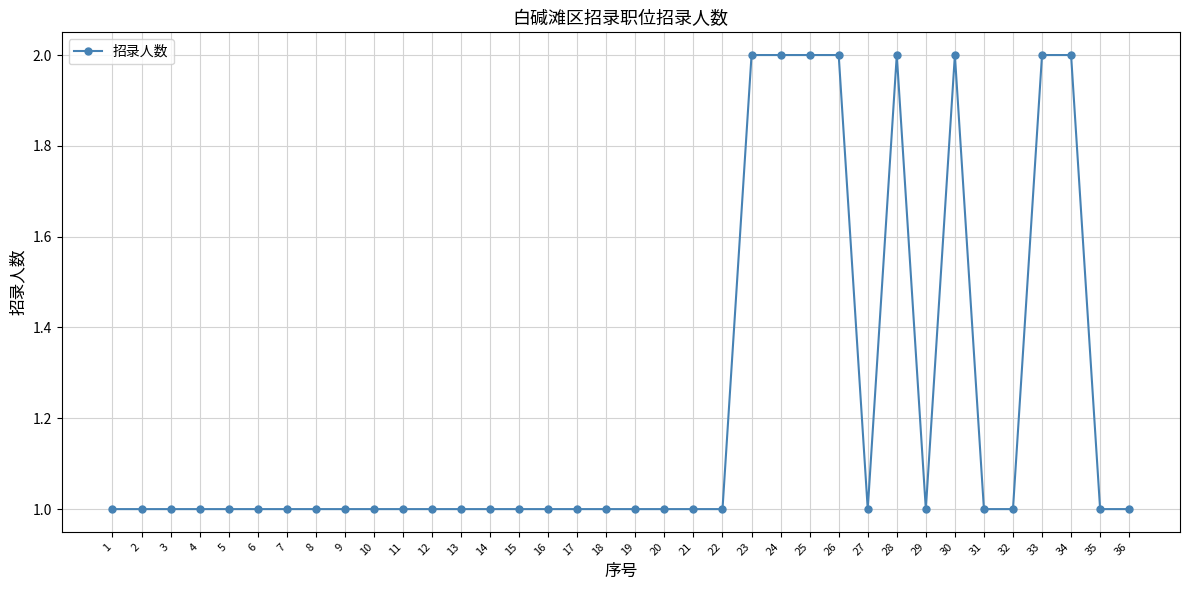

True or false: there are more than 1 points higher than both neighbors.

True